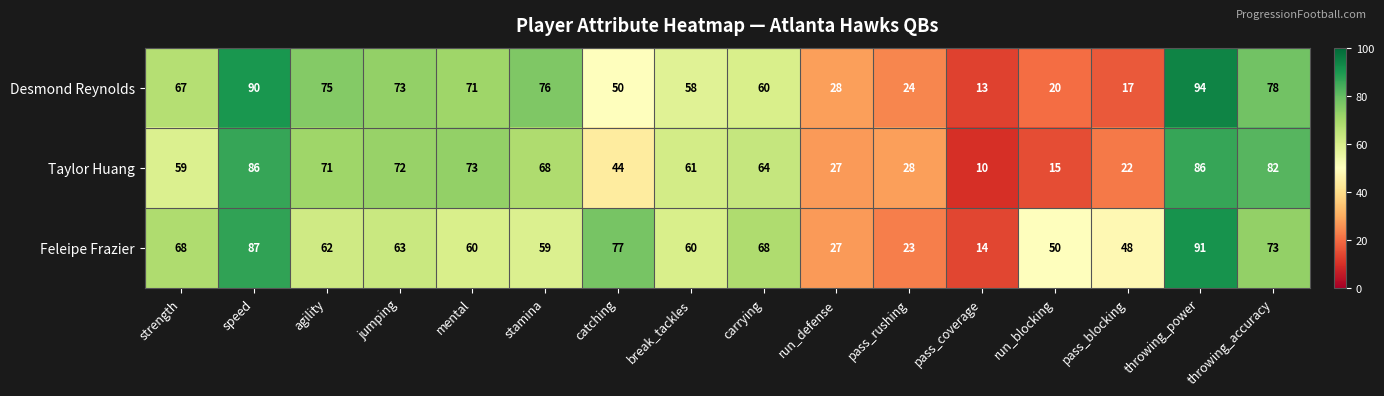

Where is Taylor Huang nearest to the value 48?

catching